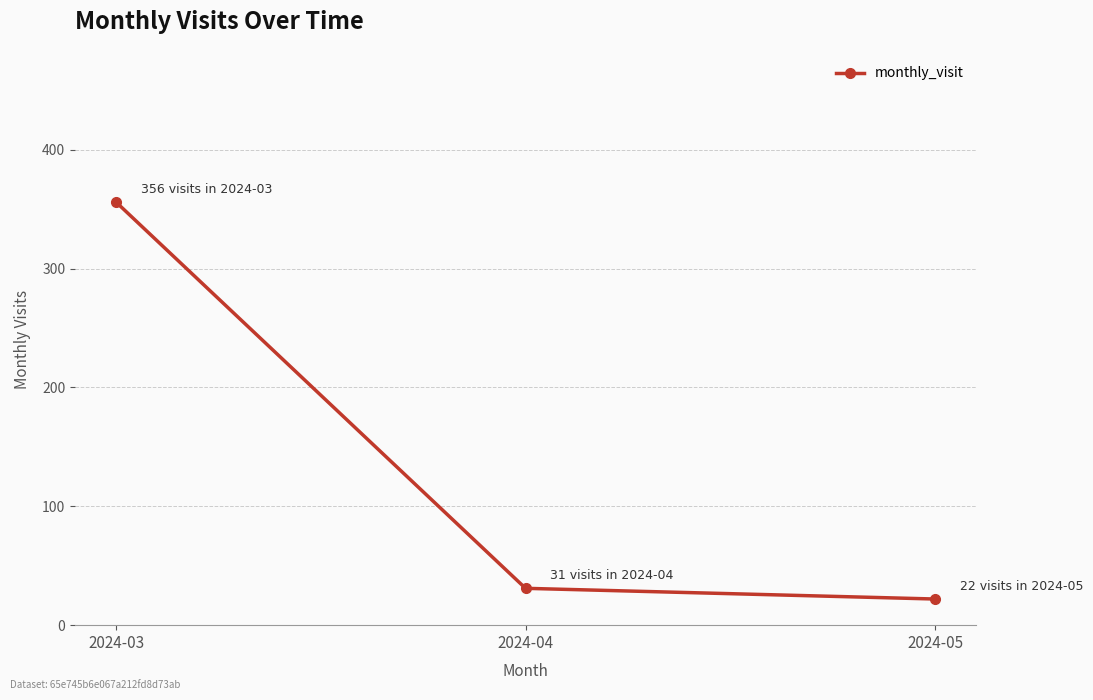

Rank the categories by value from highest to lowest.

2024-03, 2024-04, 2024-05